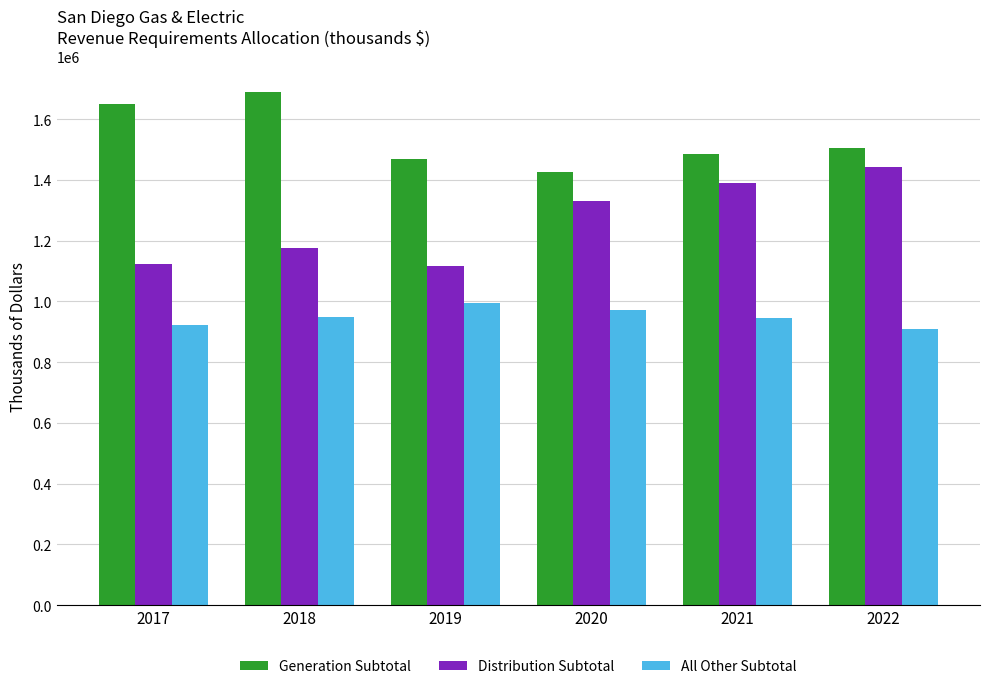

Is the value of Generation Subtotal at 2019 greater than the value of Distribution Subtotal at 2018?

Yes